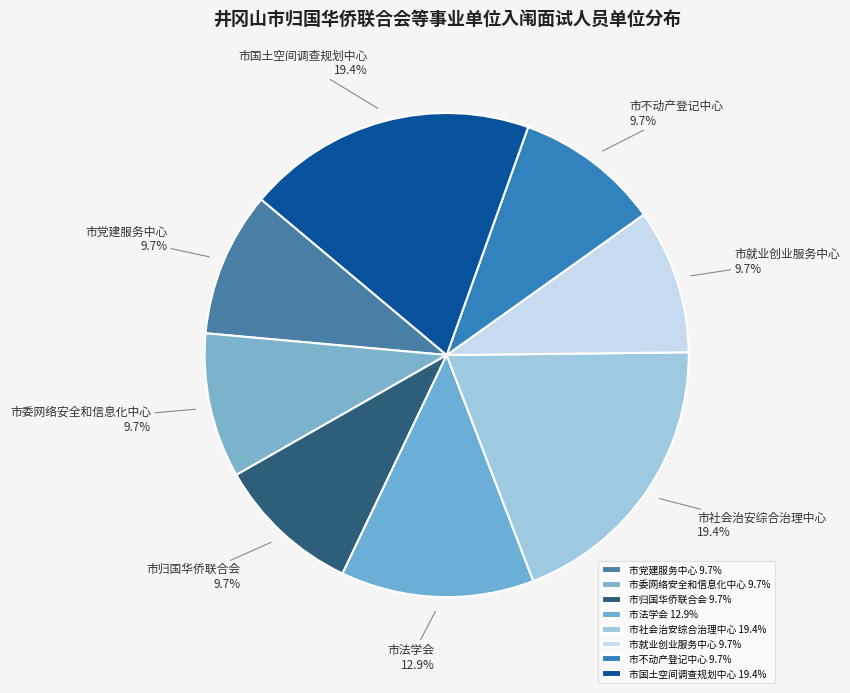

Is there a majority slice in this chart?

No